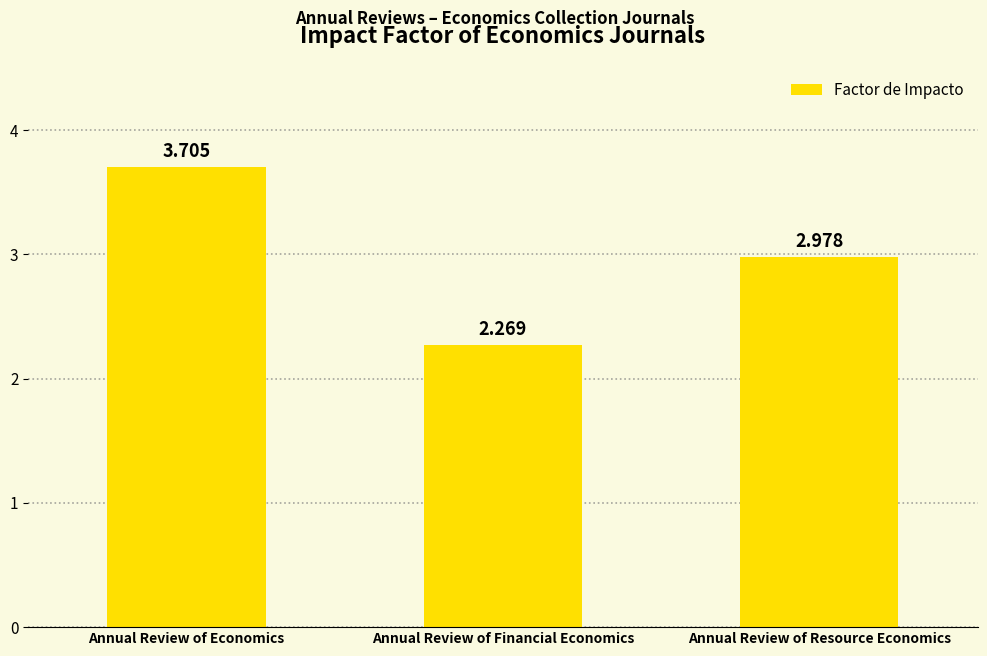

What is the label of the 2nd bar from the right?

Annual Review of Financial Economics